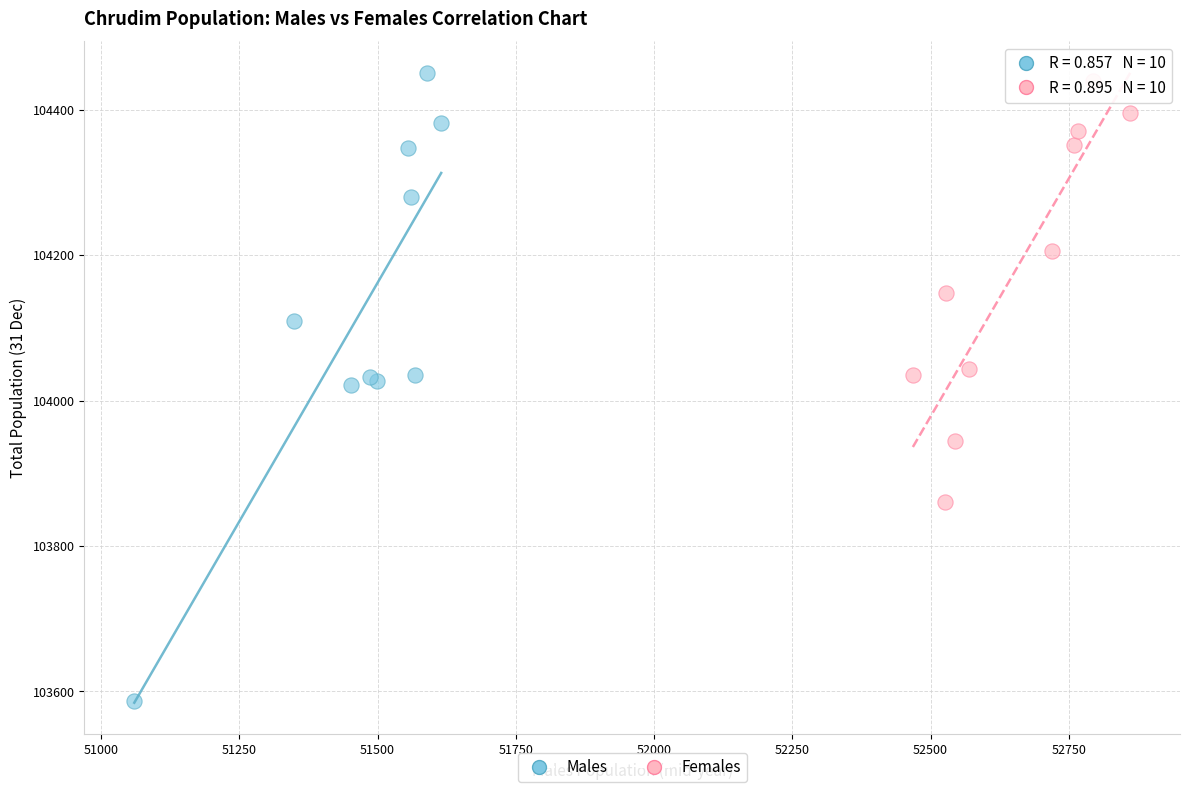

Which series has the largest Y range (max minus min)?

Males